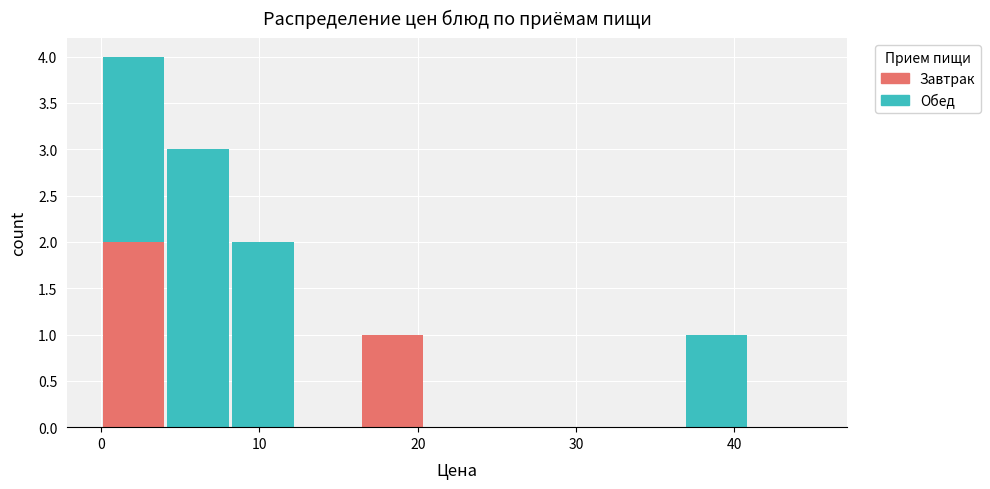

What is the total height of the stacked bar covering 16 to 20 on the x-axis? Neither the bar edges nor the heights are printed on the chart, so give them approximately, as read against the axes.

1